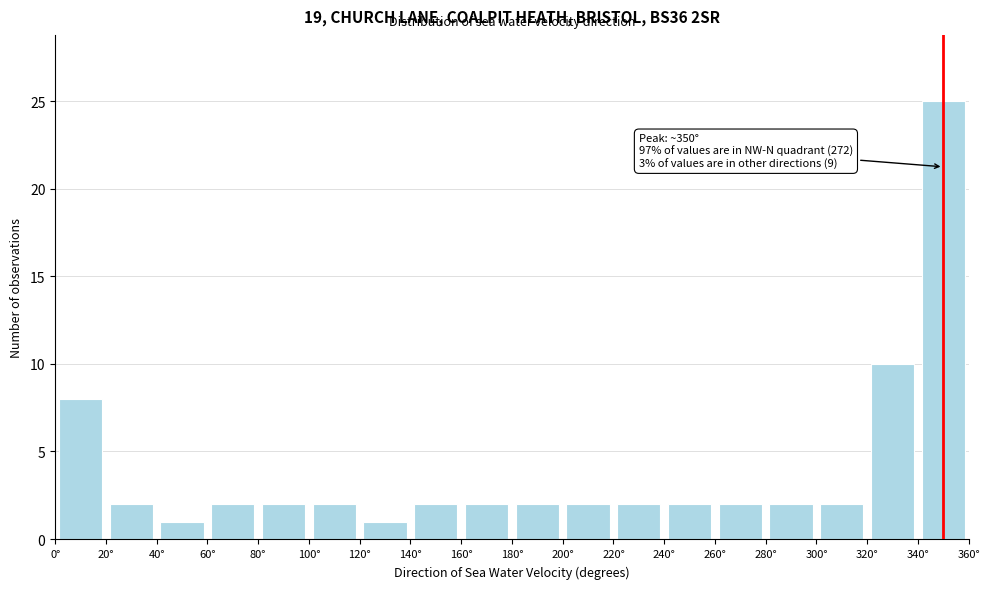

Over which range of the x-axis is the bar tallest?

340 to 360